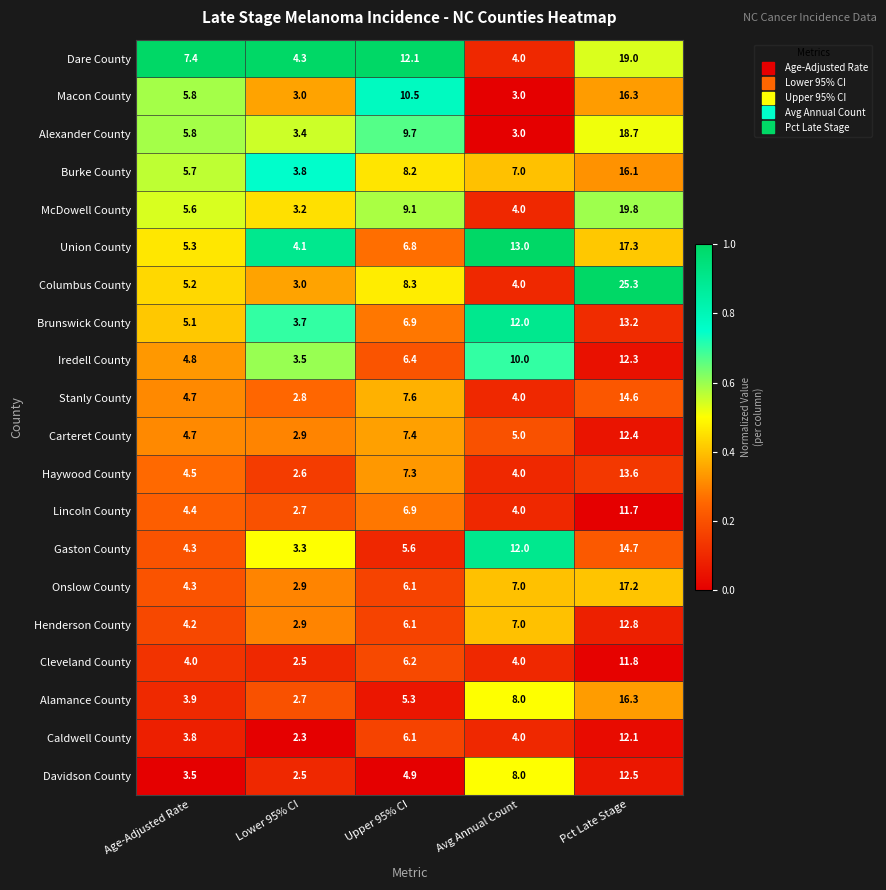

The value of Brunswick County at Avg Annual Count is 18.0. True or false?

False